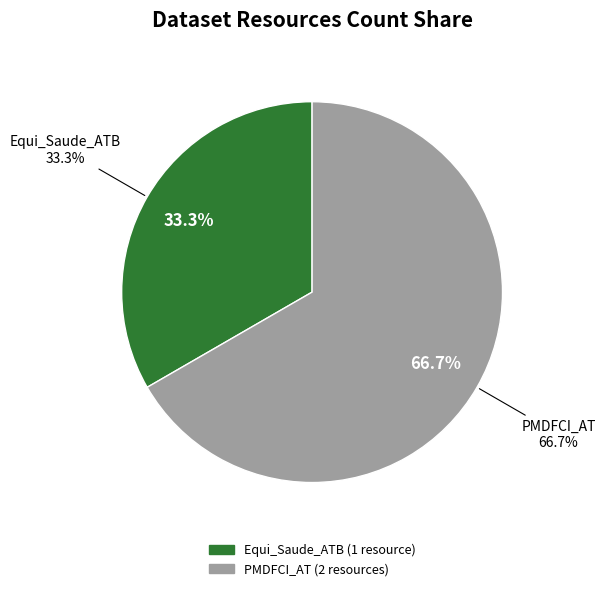

What percentage do PMDFCI_AT and Equi_Saude_ATB together represent?

100.0%